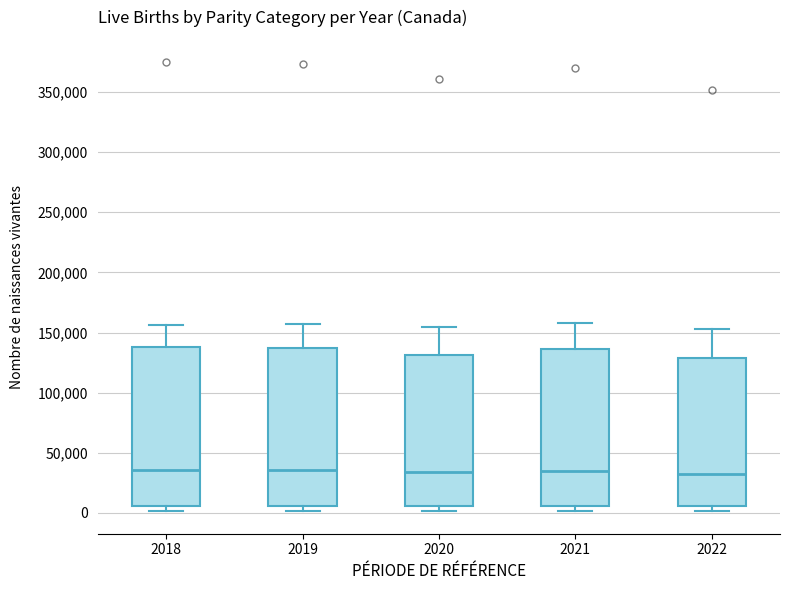

Where does the median line of the box at x = 2021 sit on the y-axis? The values are not printed on the chart, so give them approximately, as read against the axis.

35000